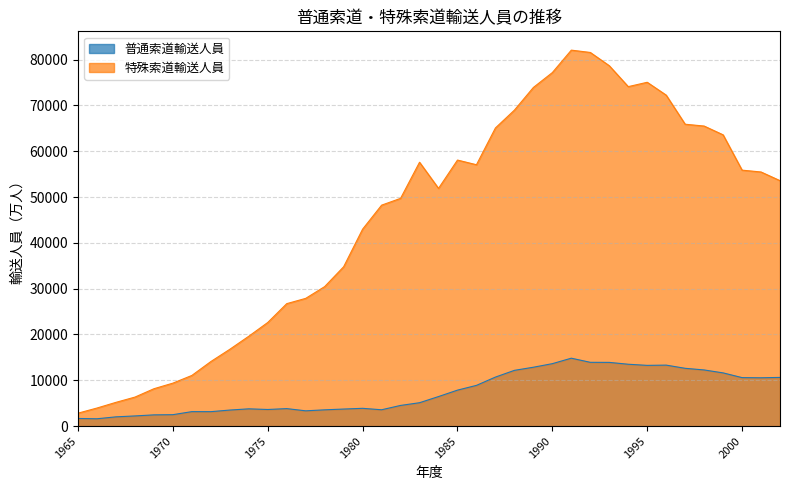

Which series has the widest spread of values?

特殊索道輸送人員